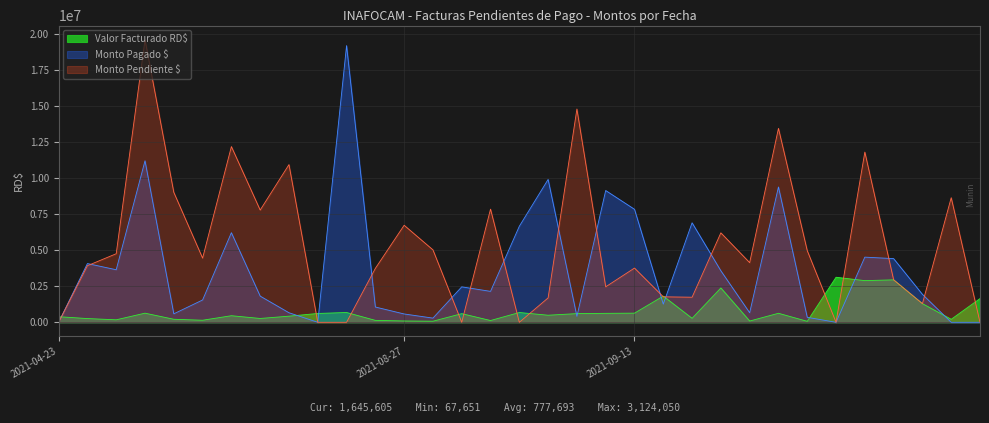

Which series has the widest spread of values?

Monto Pendiente $